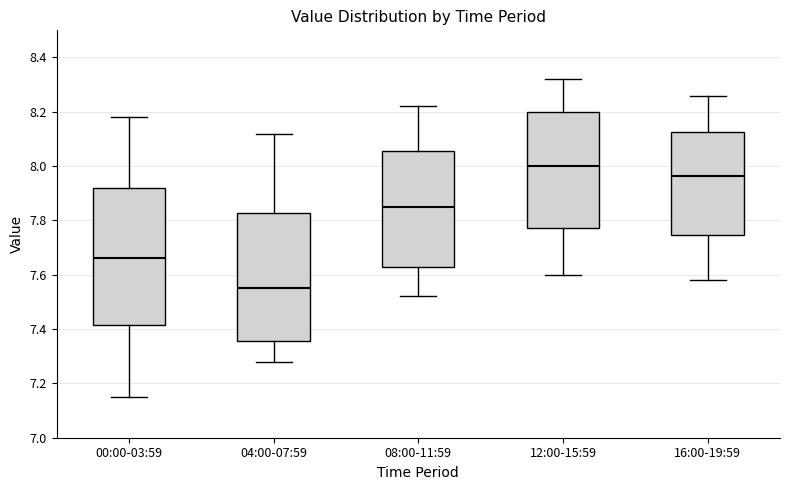

Which box's median line is the highest?

12:00-15:59